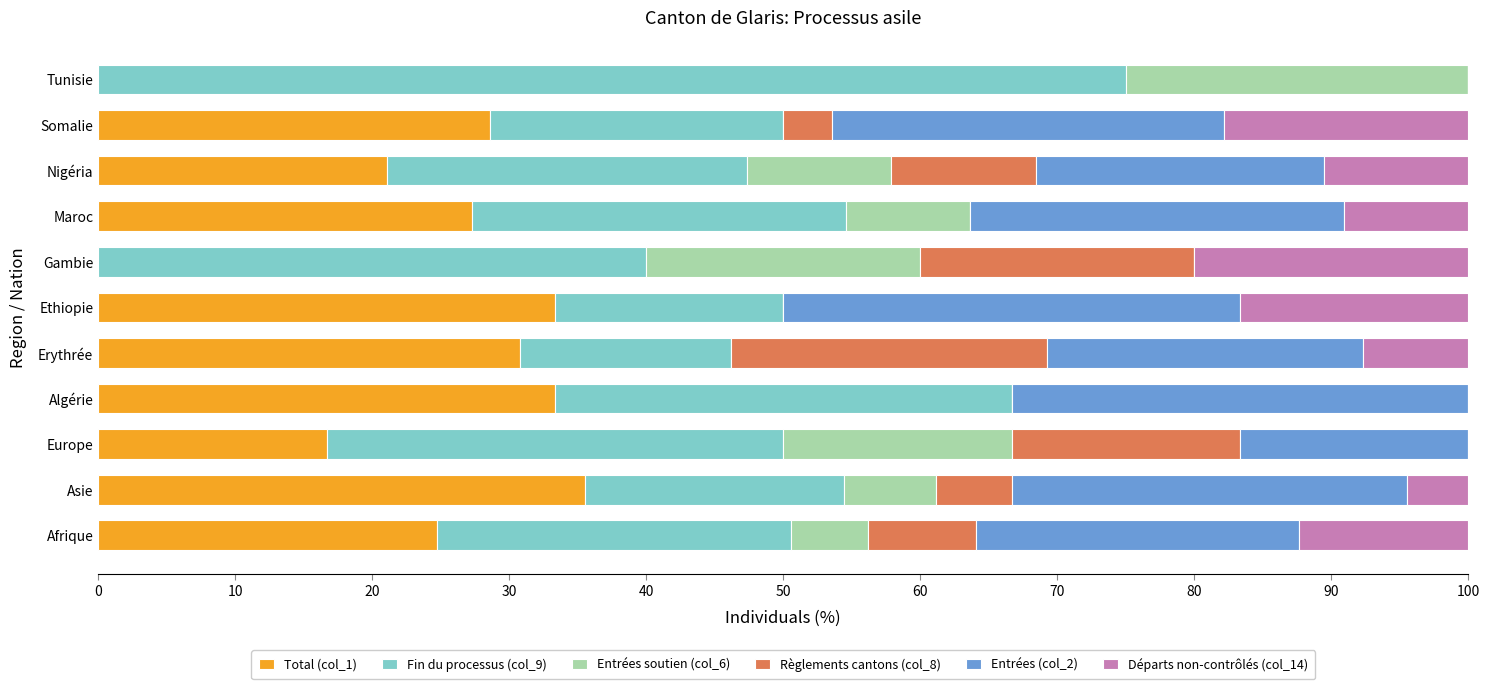

What is the highest value of the Total (col_1) series?

35.6